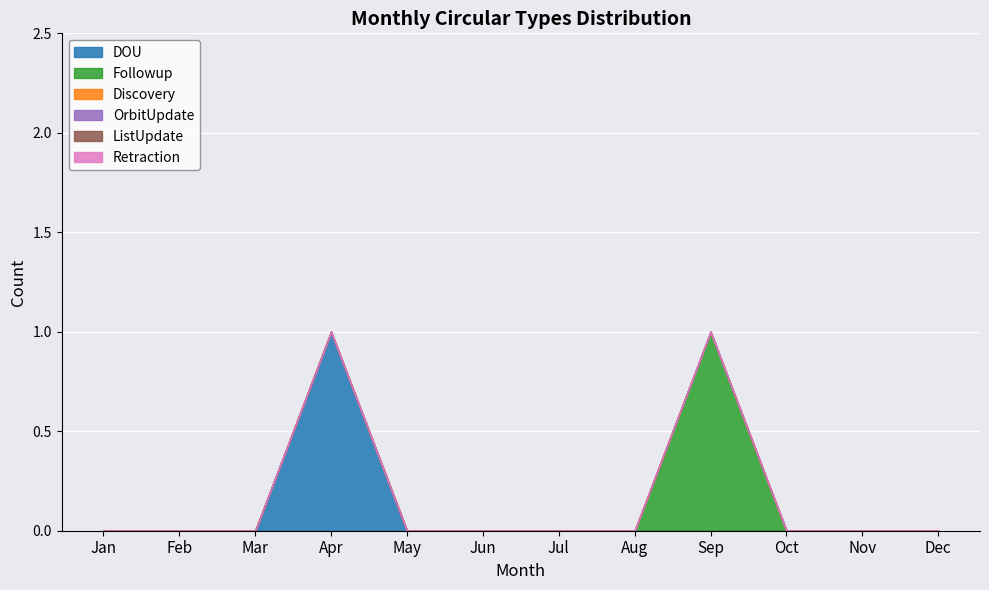

True or false: Discovery has more than 0 interior local peaks.

False